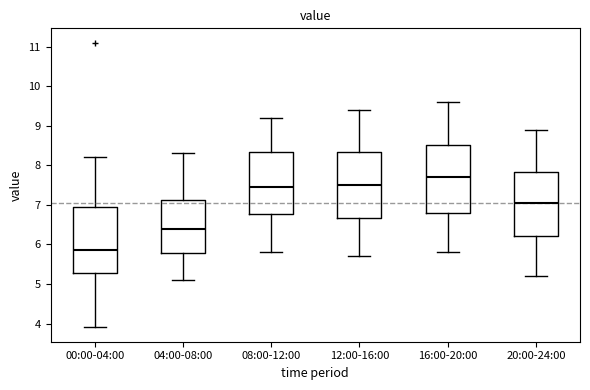

Where is the upper edge of the box for 08:00-12:00 on the y-axis? The values are not printed on the chart, so give them approximately, as read against the axis.

8.3